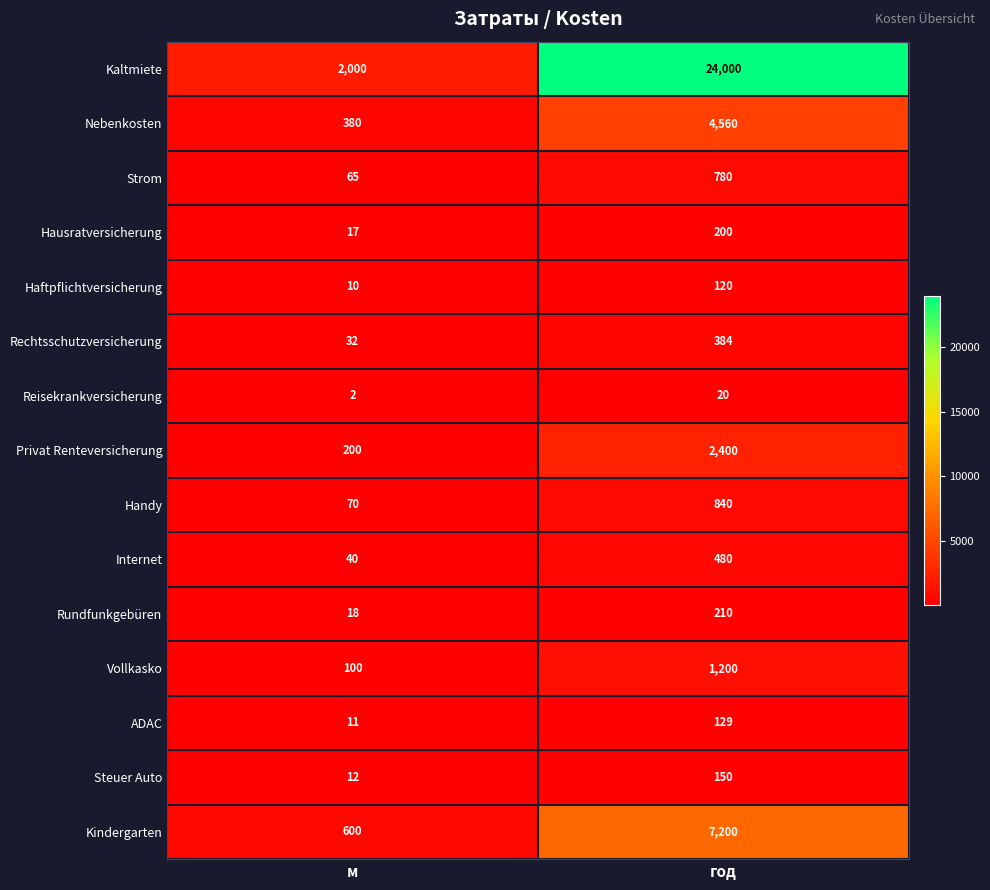

What is the approximate value of Rundfunkgebüren at год?

210